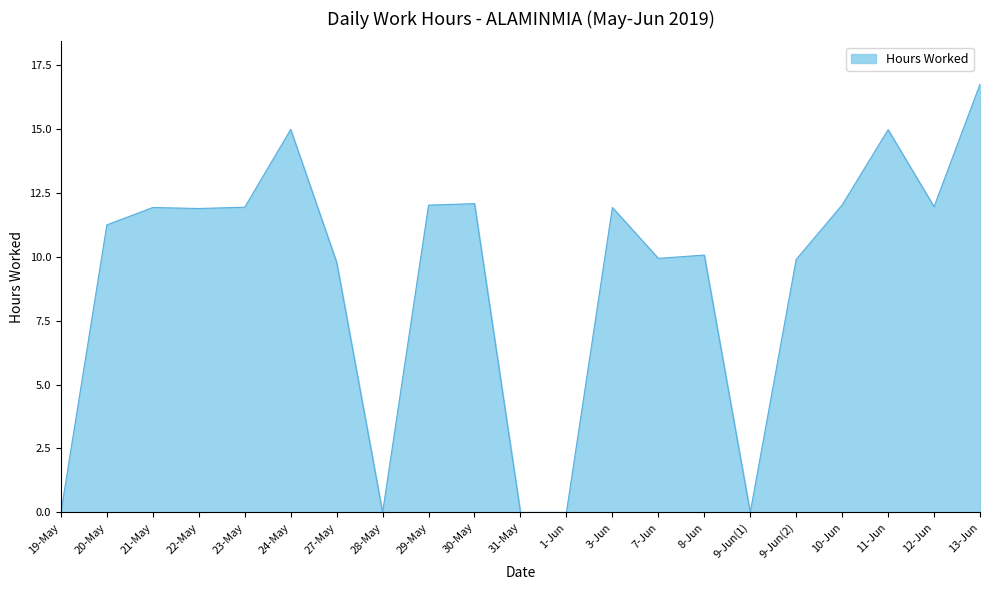

What is the difference between the maximum and minimum values?

16.7